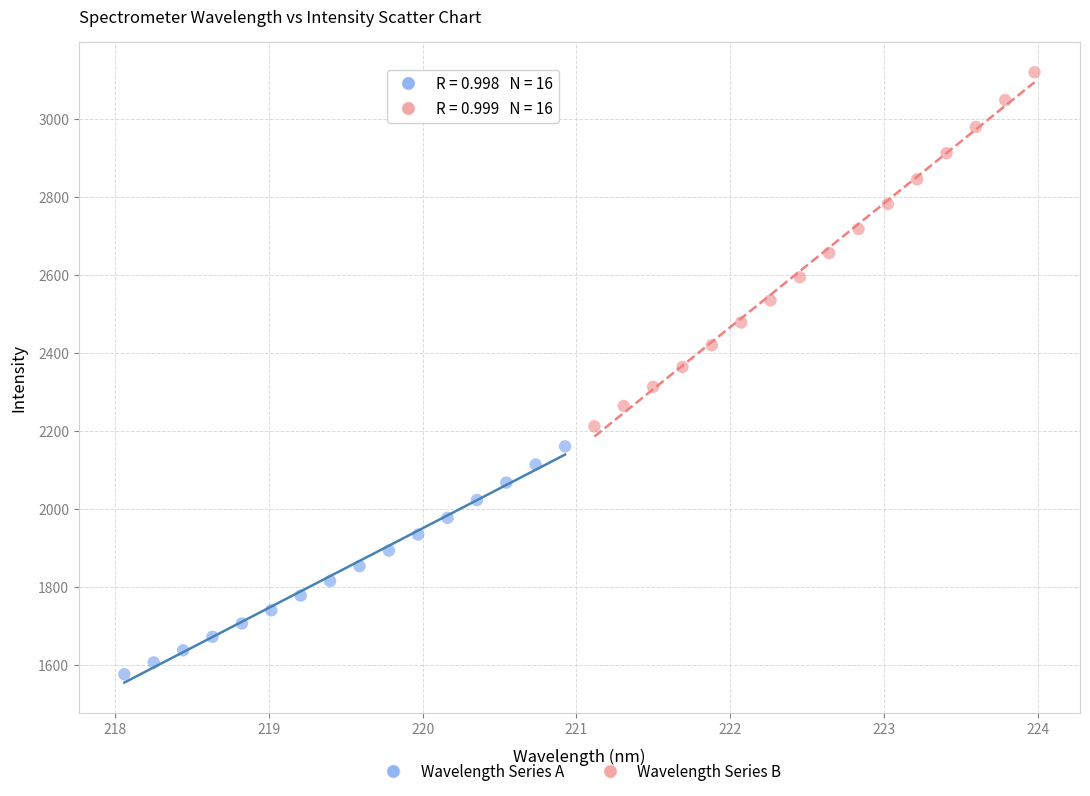

Which series has the widest spread of Y values?

Wavelength Series B